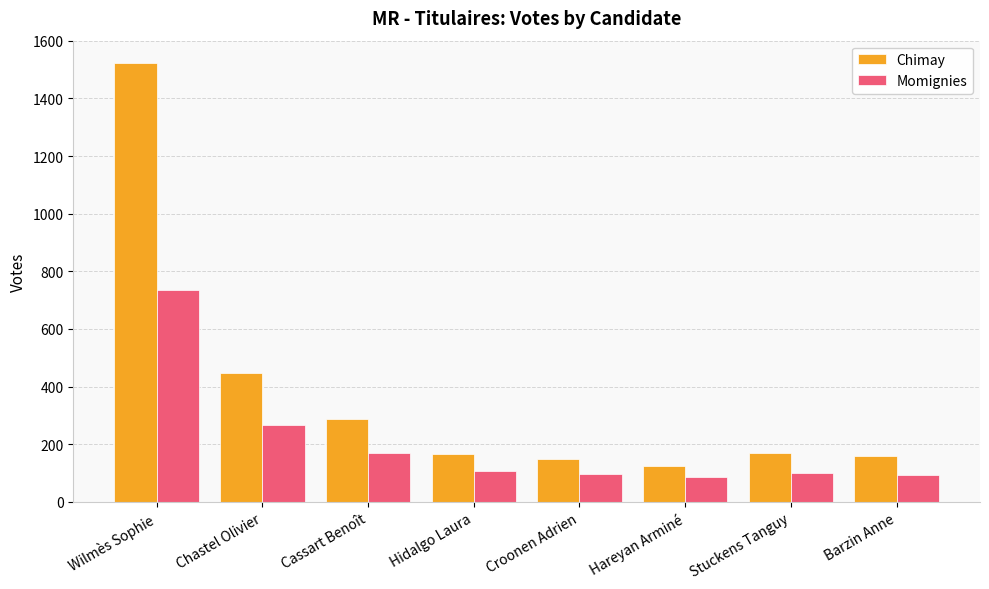

What is the value of the Chimay bar at the 3rd from the left?

286